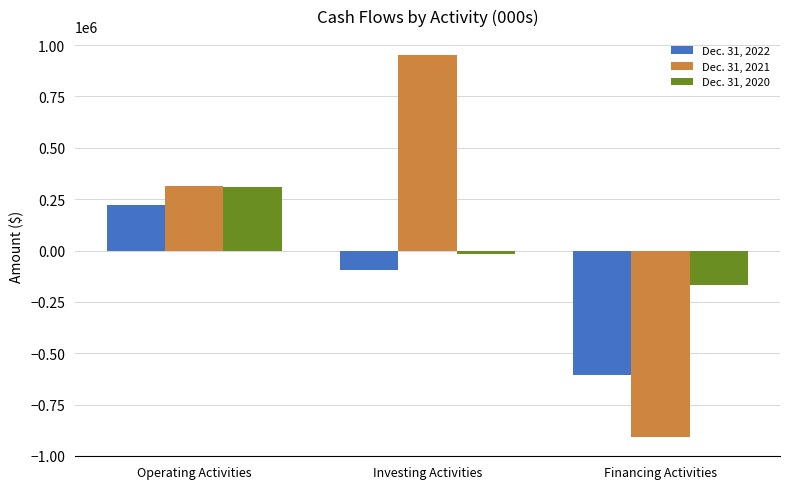

What is the sum of the Dec. 31, 2022 values at Operating Activities and Financing Activities?

-383393